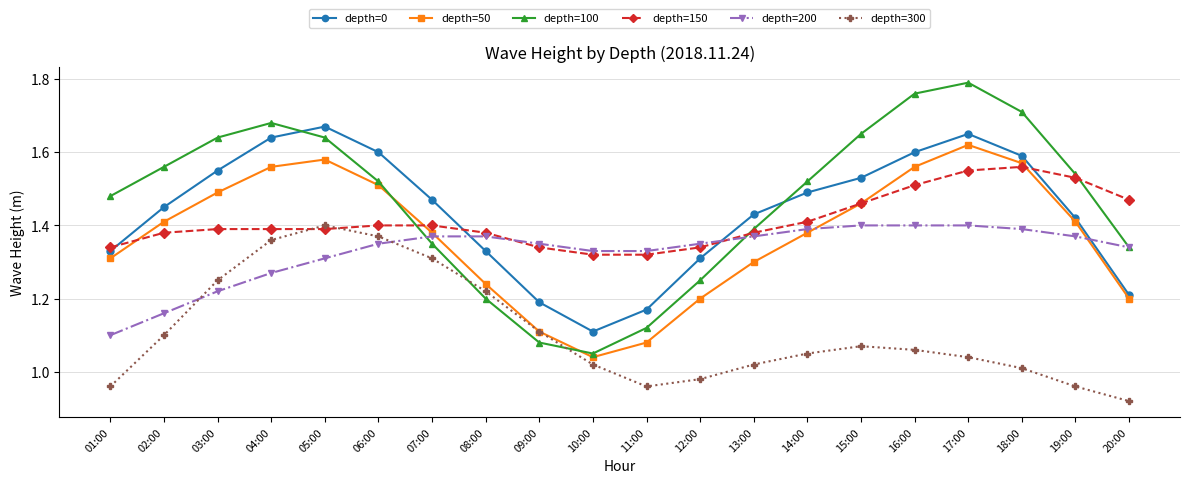

What is the label of the 7th point from the left?

07:00